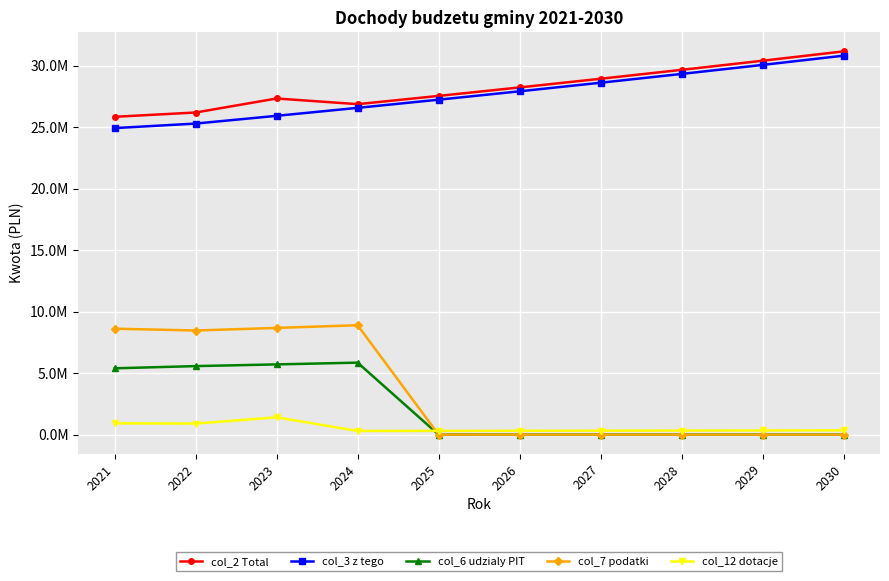

Does the chart have visible grid lines?

Yes